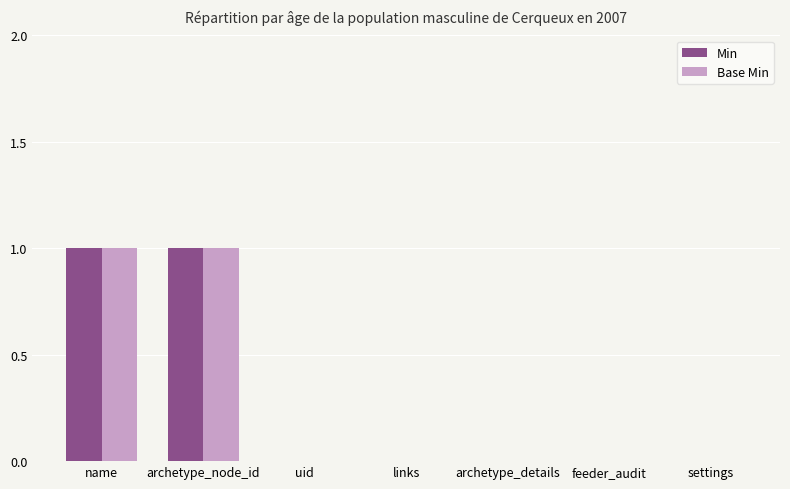

True or false: Min has a value of 1 at name.

True